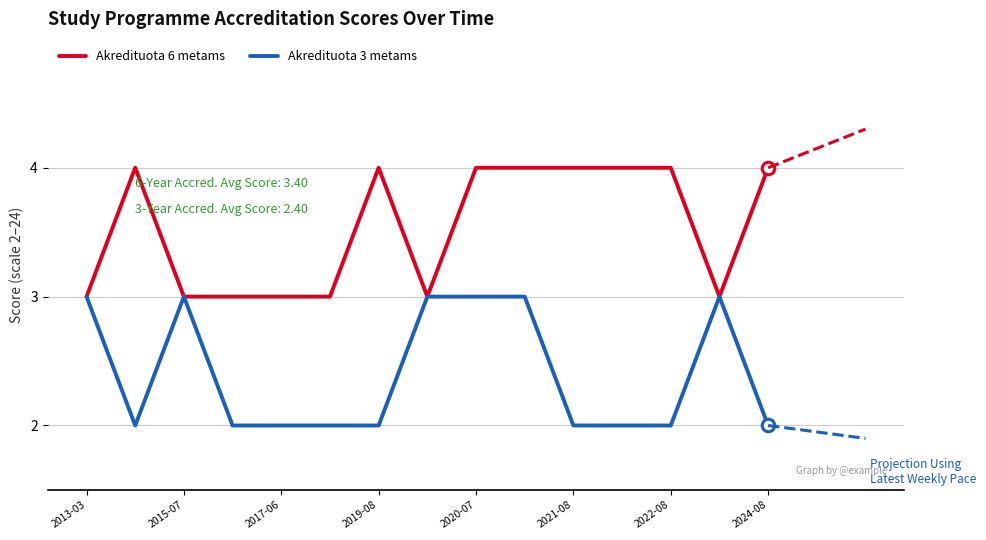

How many categories are shown in the chart?

15